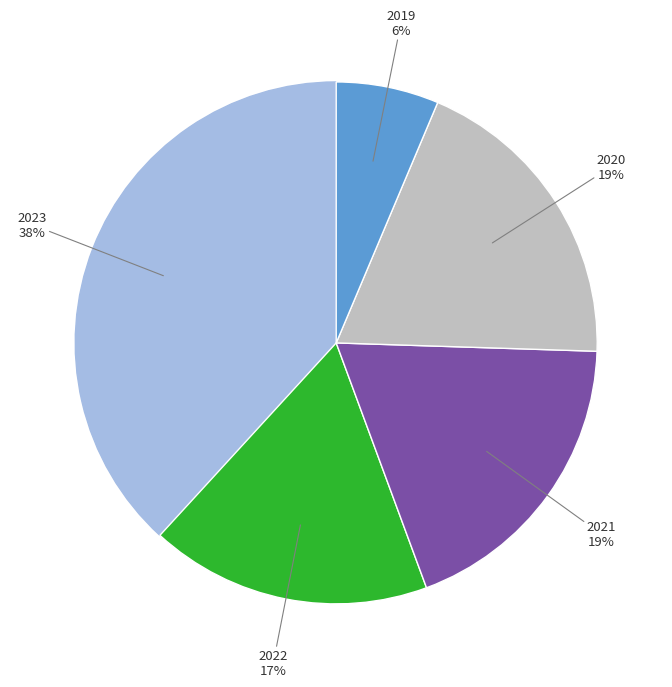

Is there any slice that represents more than half of the pie?

No